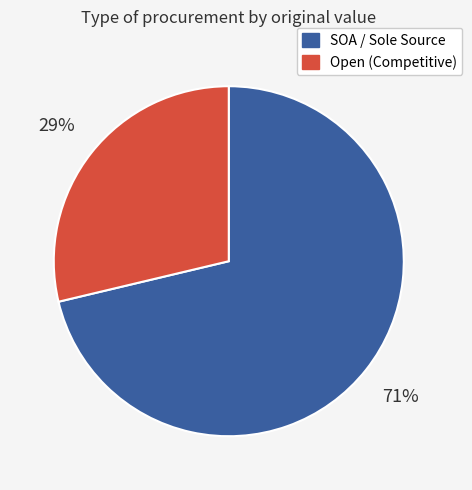

Does any single category account for the majority?

Yes